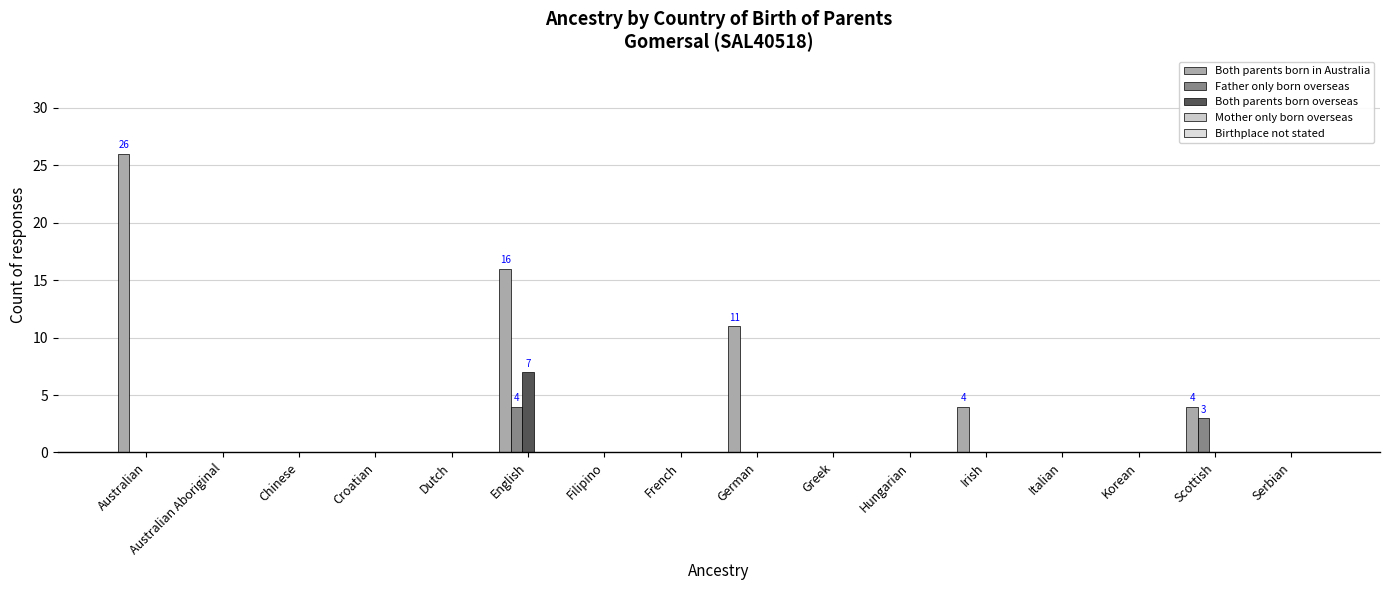

How many groups of bars are there?

16